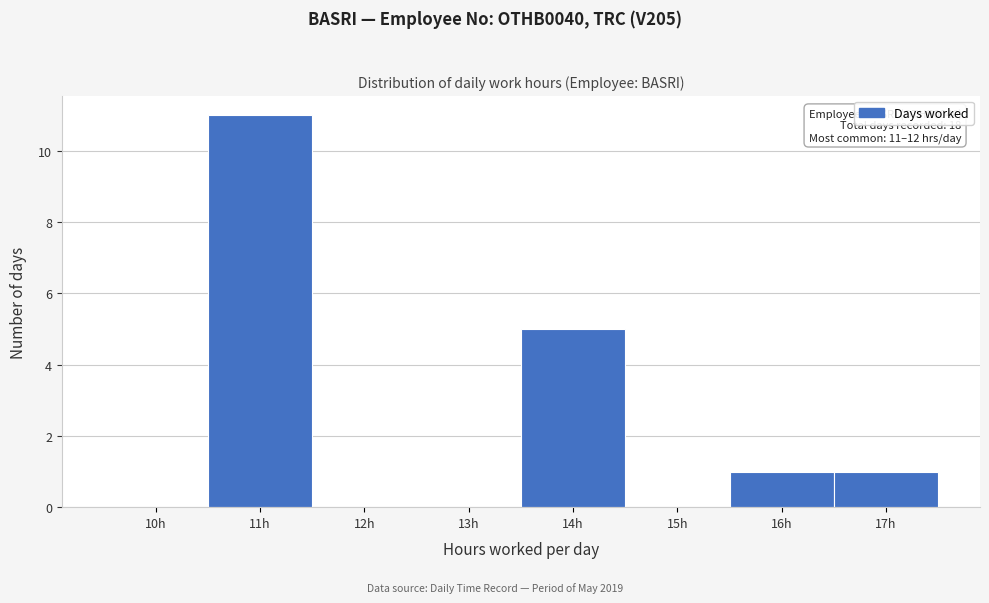

Reading right to left, extract all data points from this chart.

17h=1	16h=1	15h=0	14h=5	13h=0	12h=0	11h=11	10h=0